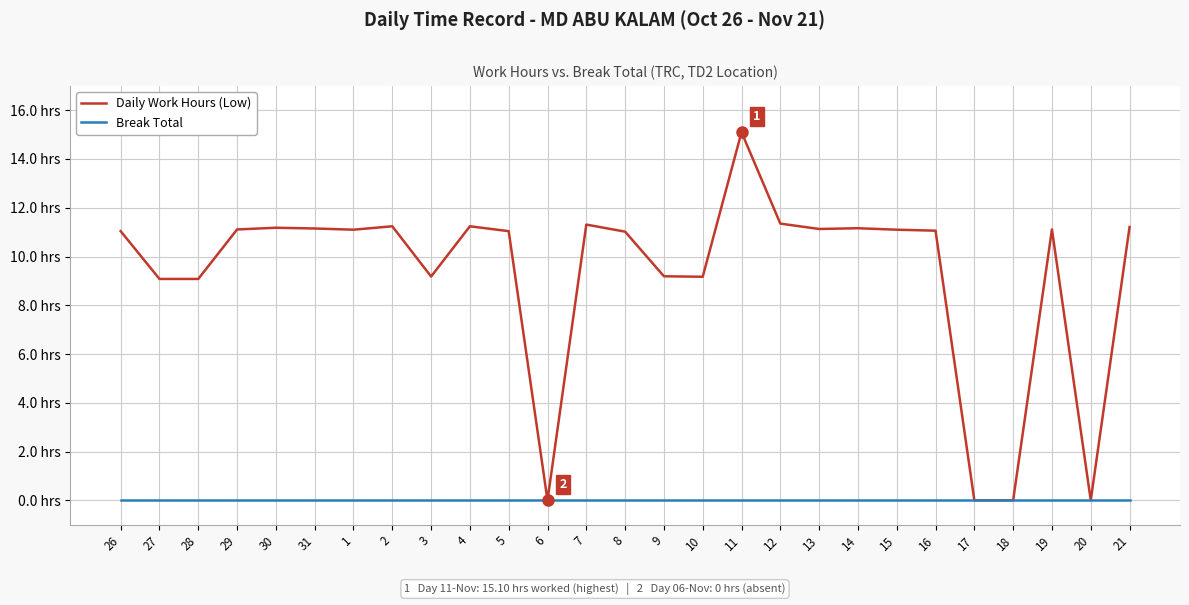

At which label is Daily Work Hours (Low) closest to 7?

27